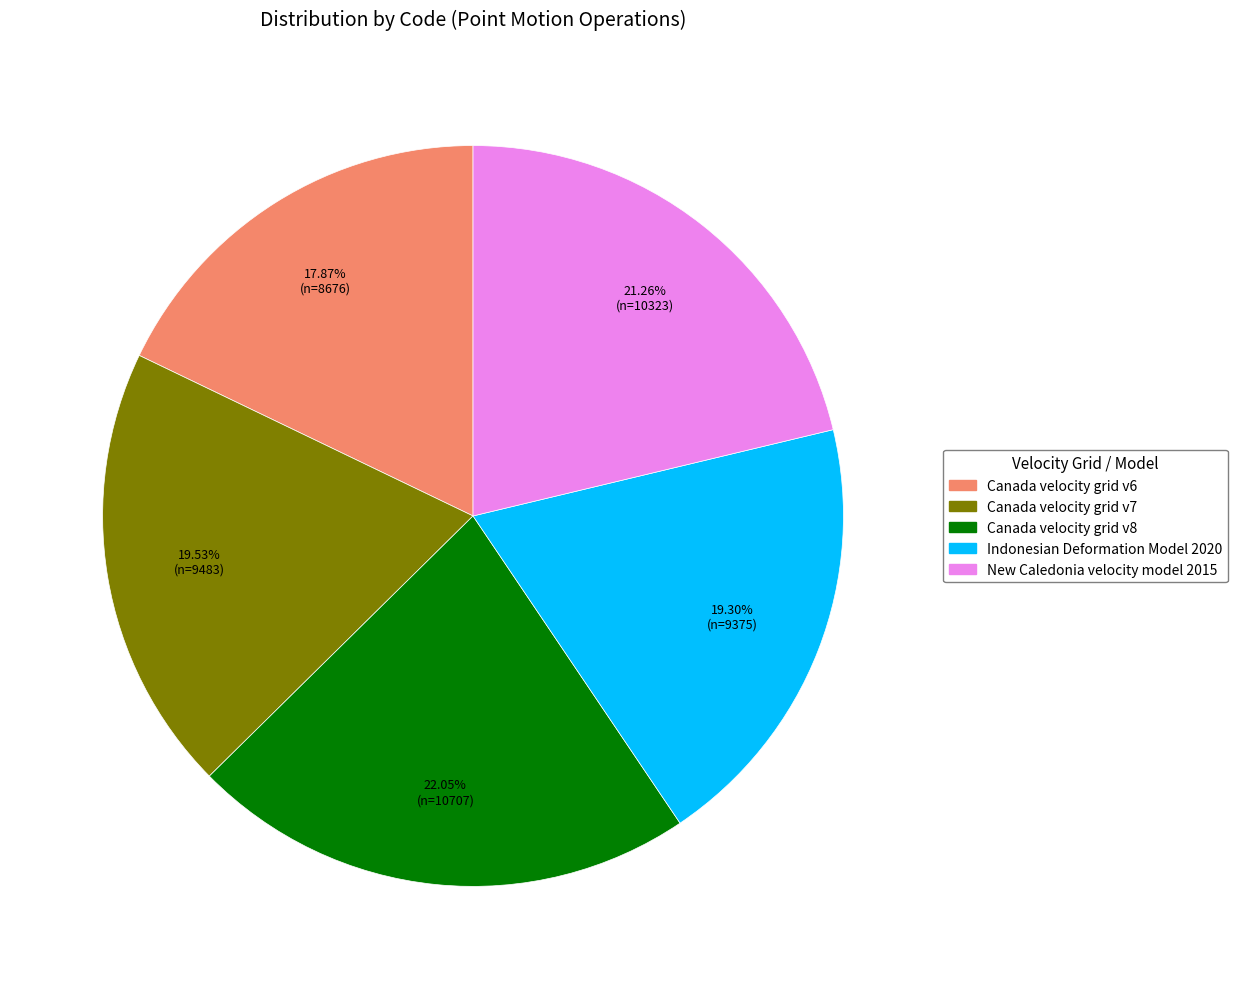

What percentage is NOT represented by Indonesian Deformation Model 2020?

80.7%